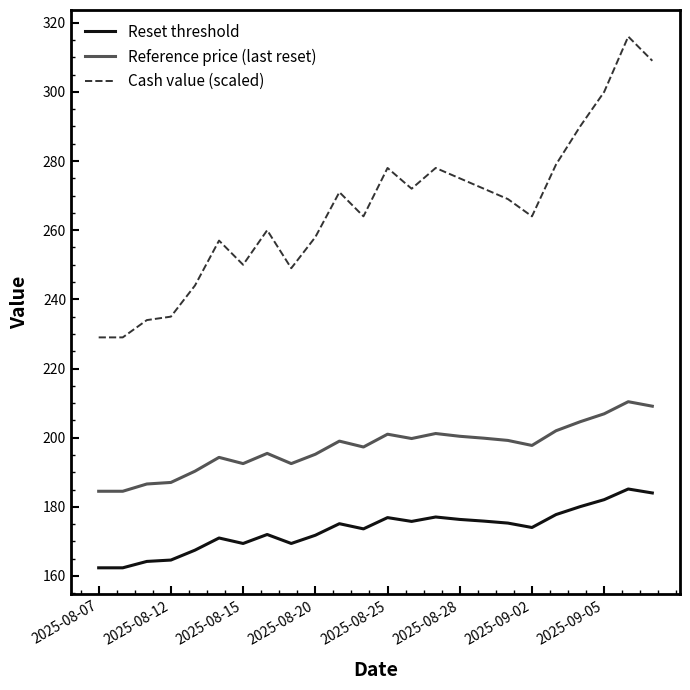

True or false: Reference price (last reset) and Reset threshold intersect in this chart.

False